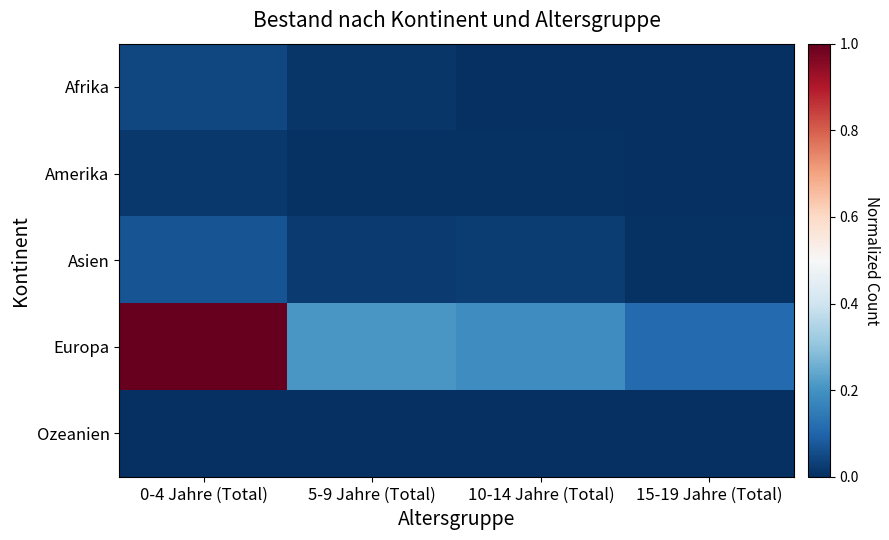

Which label corresponds to the largest value in the chart?

0-4 Jahre (Total)